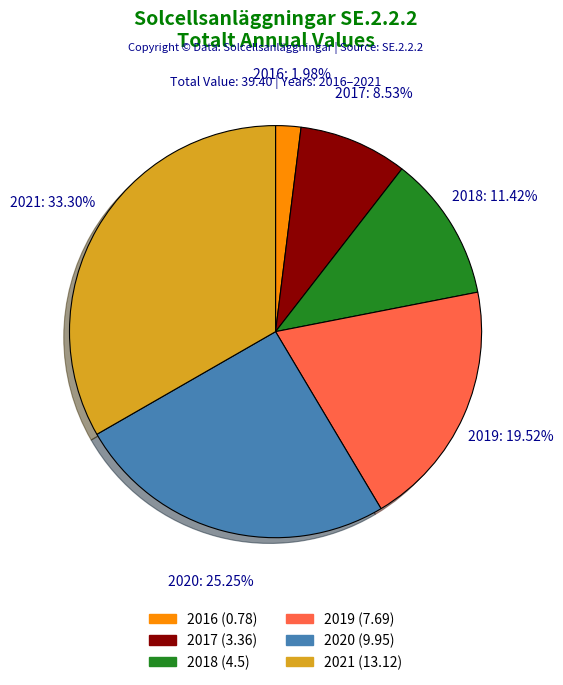

How many slices are in this pie chart?

6